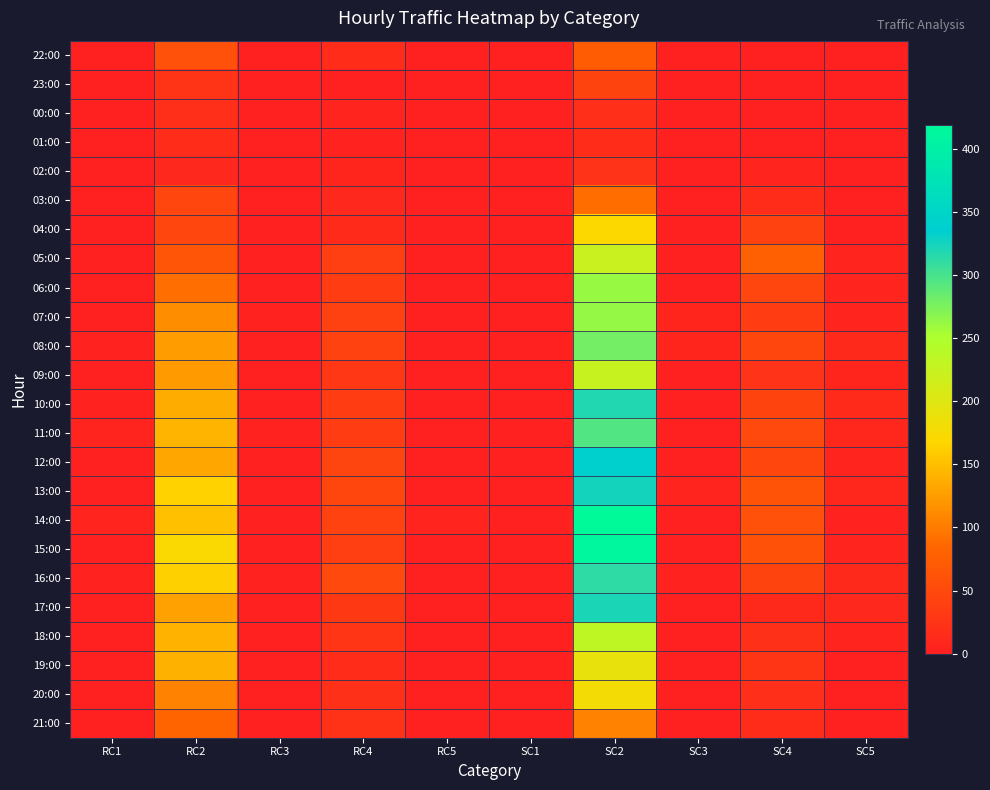

How many data points does each series have?

10